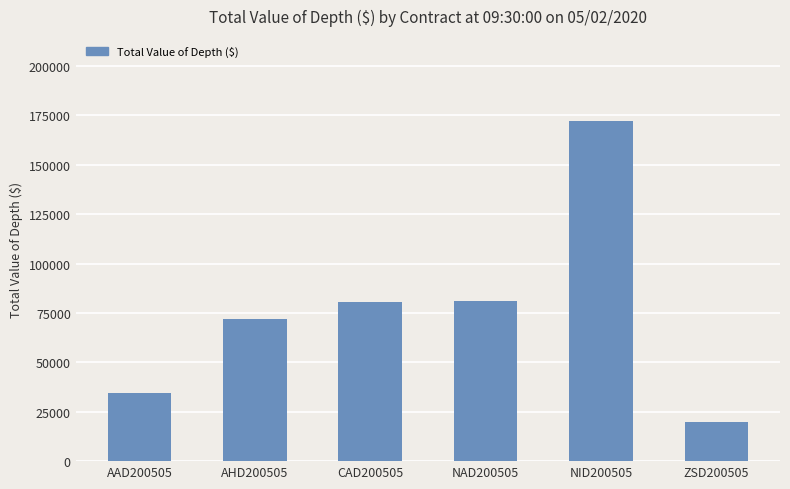

What is the minimum value shown in the chart?

19886.5